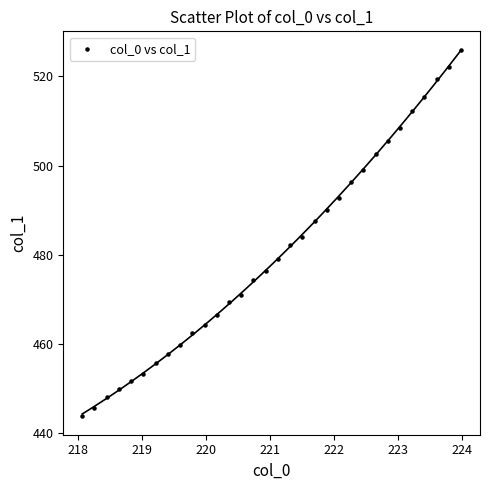

What is the range of X values (max minus min)?

5.9